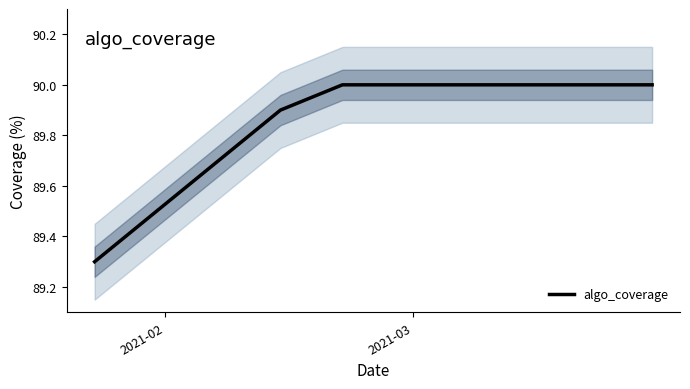

What is the average value?

89.9